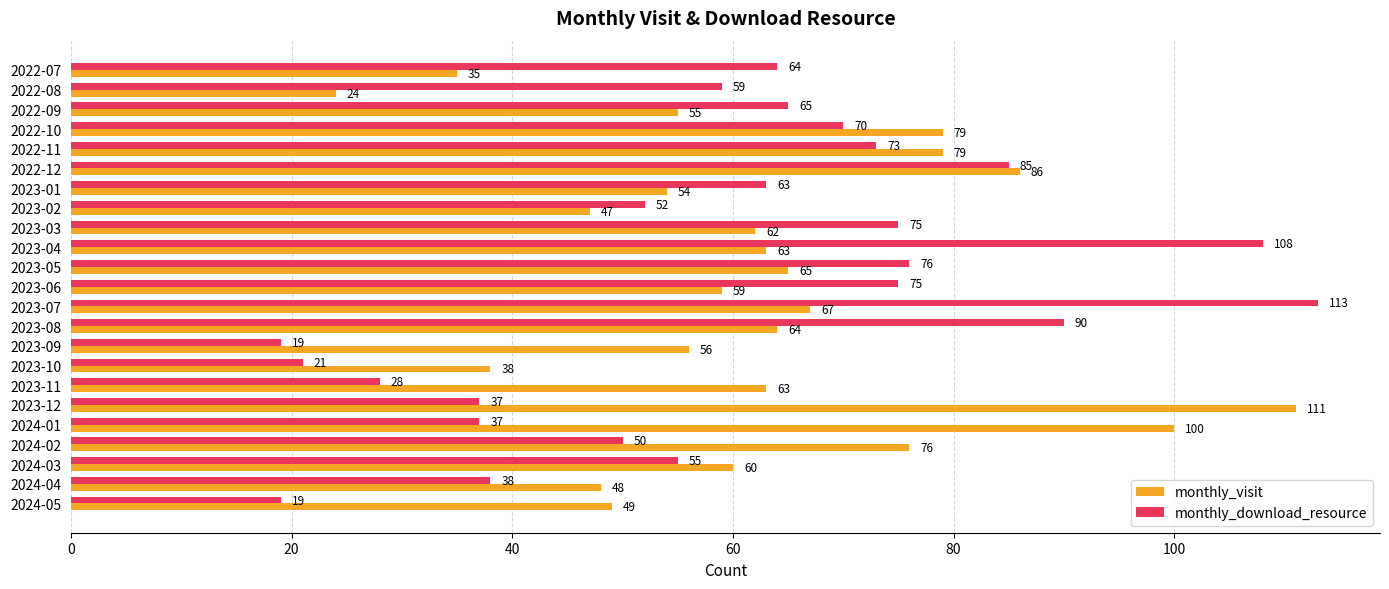

The monthly_download_resource series shows 35 at 2023-03. True or false?

False